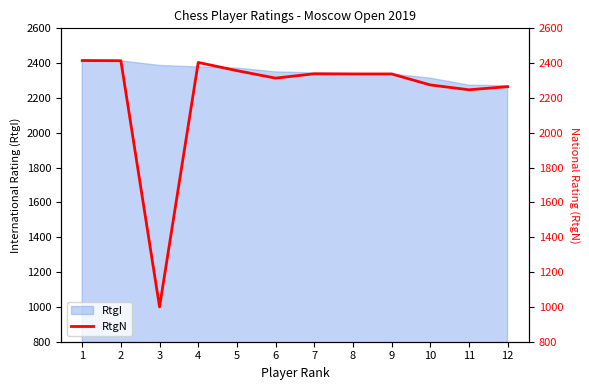

Reading left to right, what are all the values shown in this chart?

1=2415	2=2414	3=1000	4=2404	5=2357	6=2314	7=2339	8=2338	9=2338	10=2275	11=2247	12=2265